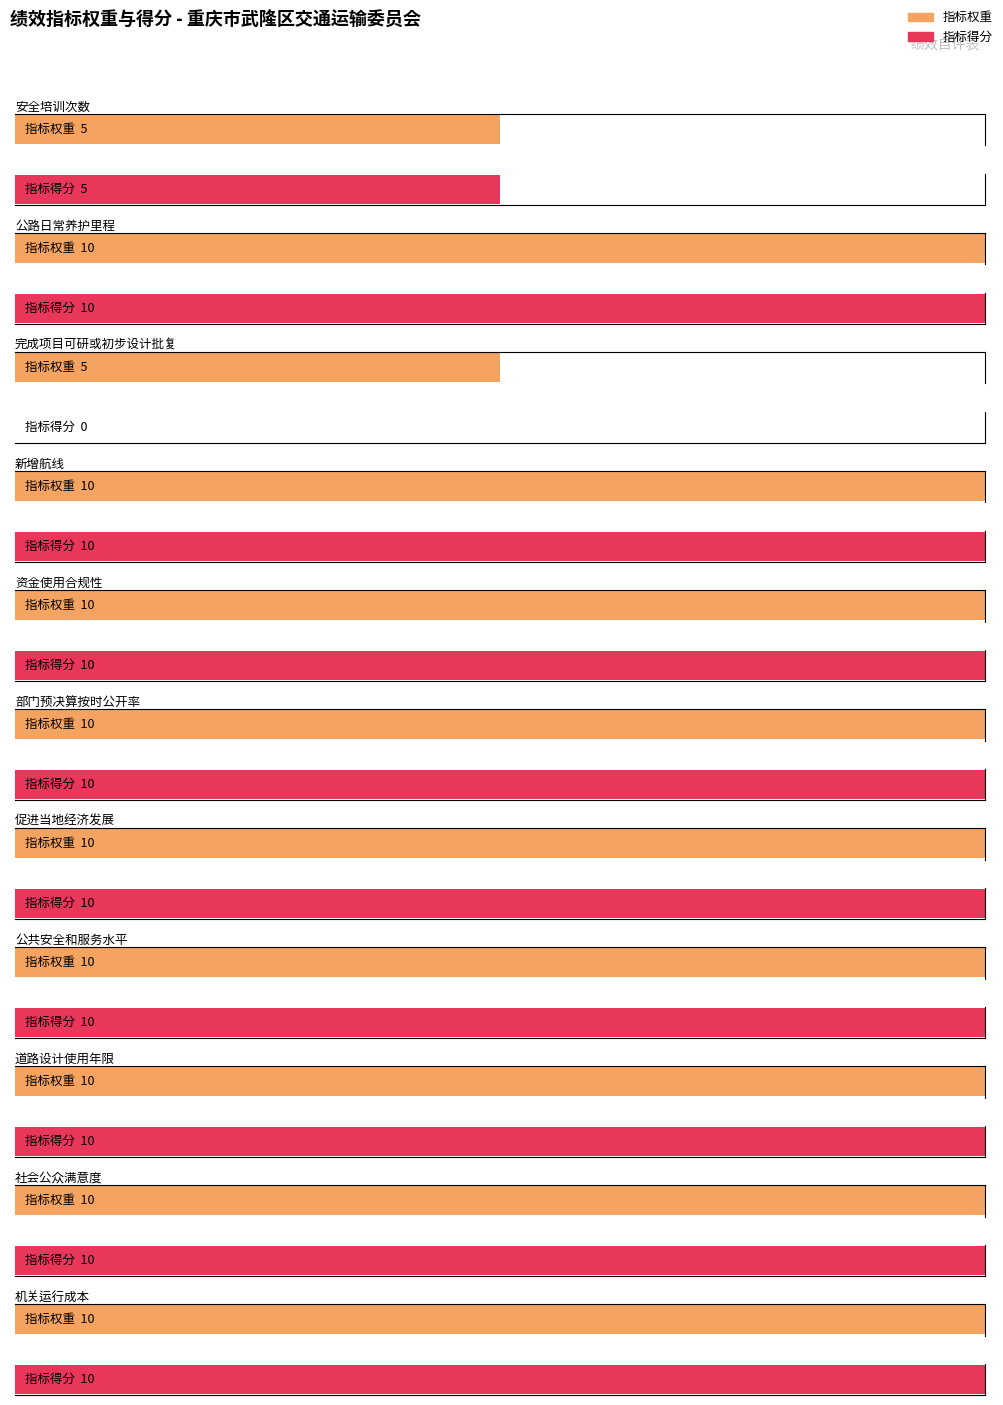

What is the label of the 11th bar from the right?

安全培训次数